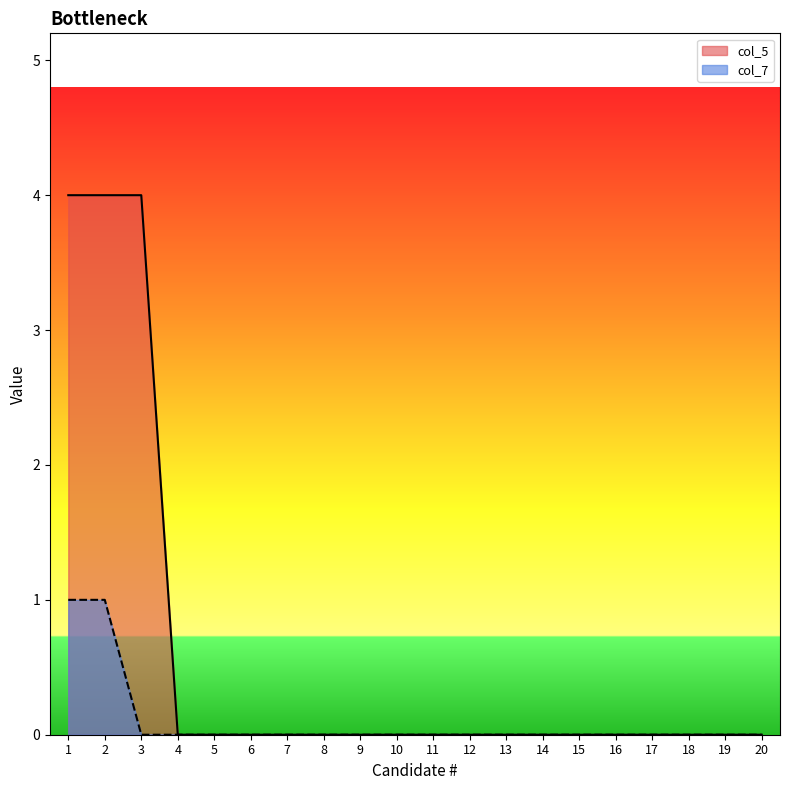

How many lines are shown in the chart?

2